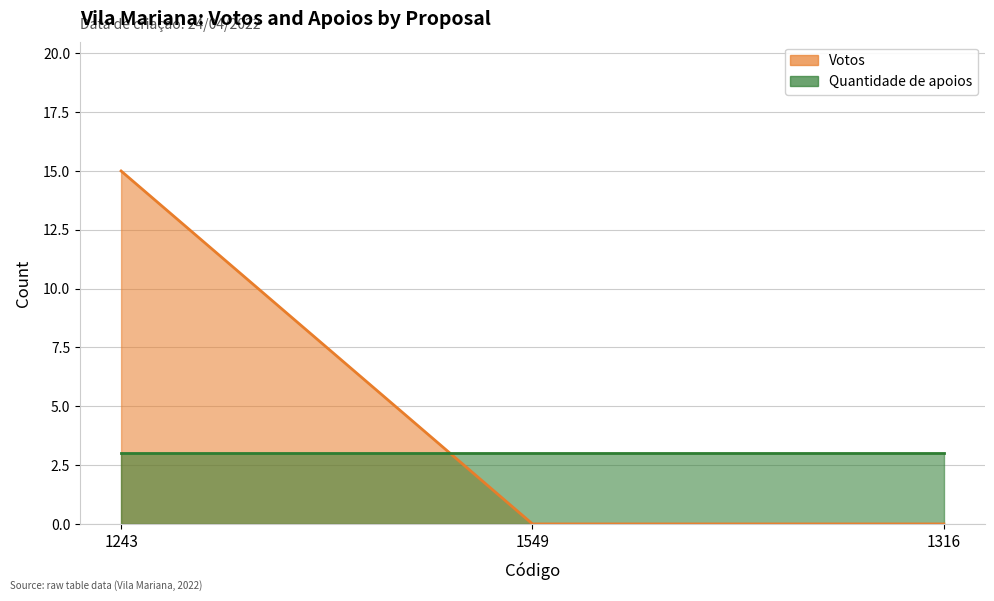

What is the value of the 1st point from the left?

15